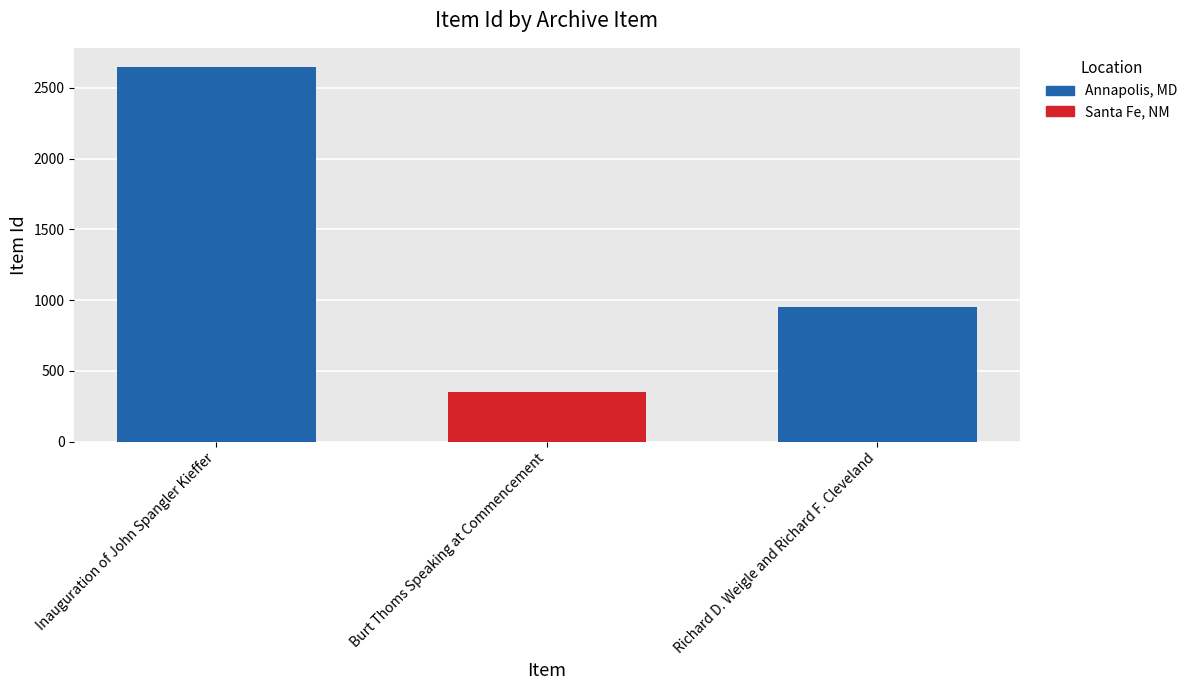

Reading left to right, list all the values displayed in this chart.

Inauguration of John Spangler Kieffer=2649	Burt Thoms Speaking at Commencement=354	Richard D. Weigle and Richard F. Cleveland=954